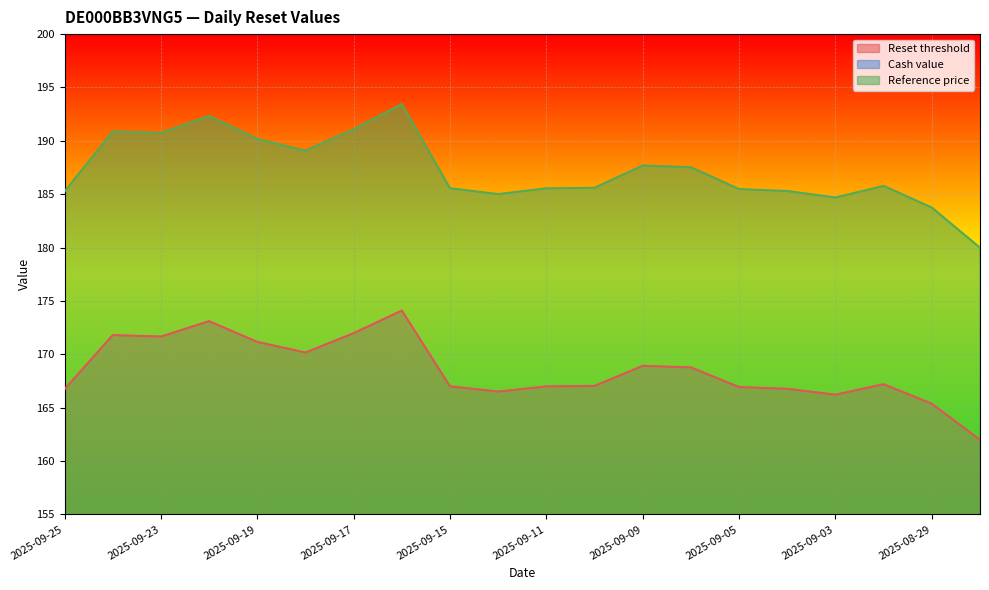

True or false: Cash value has more than 2 points higher than both neighbors.

True